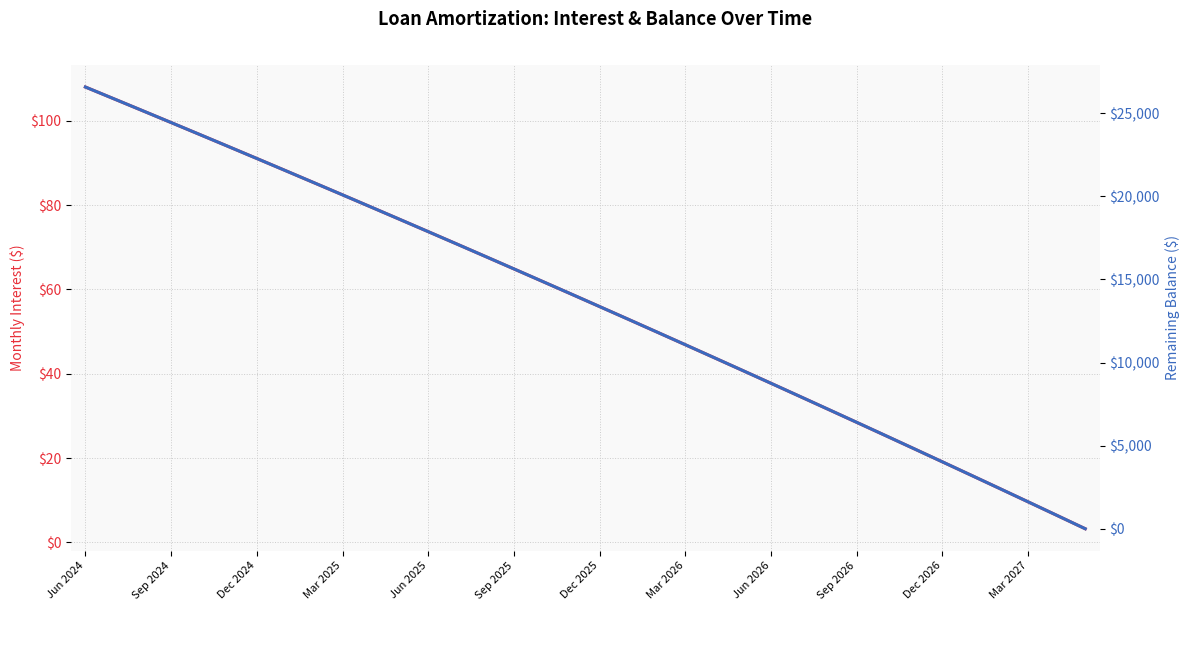

Is the value of Balance at 19 greater than the value of Interest at 31?

Yes